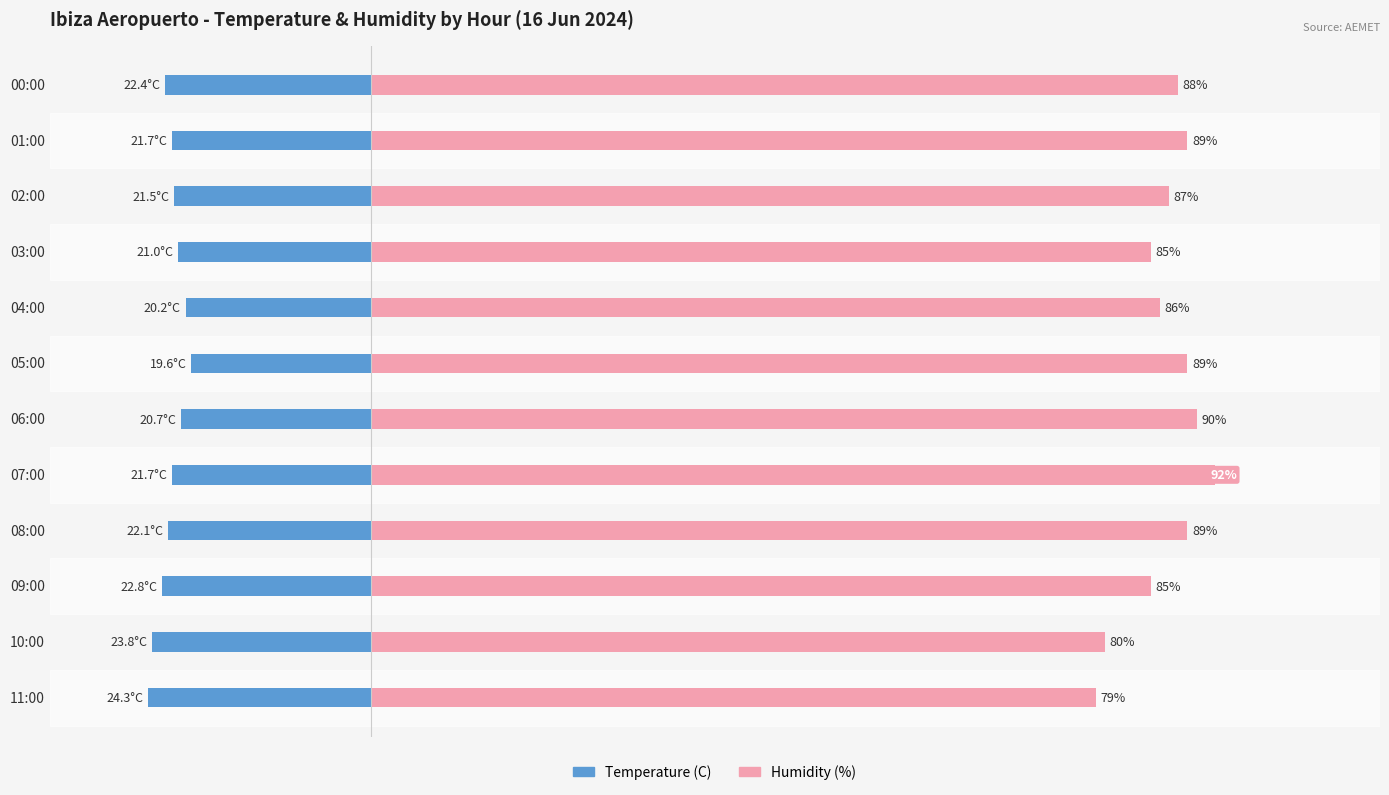

What is the average value of the Humidity (%) series?

86.6